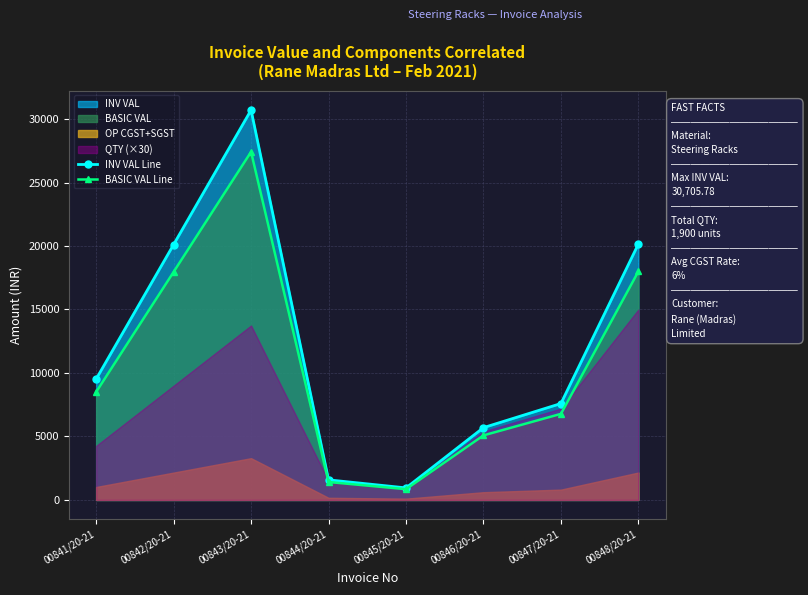

What is the difference between the highest and lowest values at 00847/20-21?

813.6